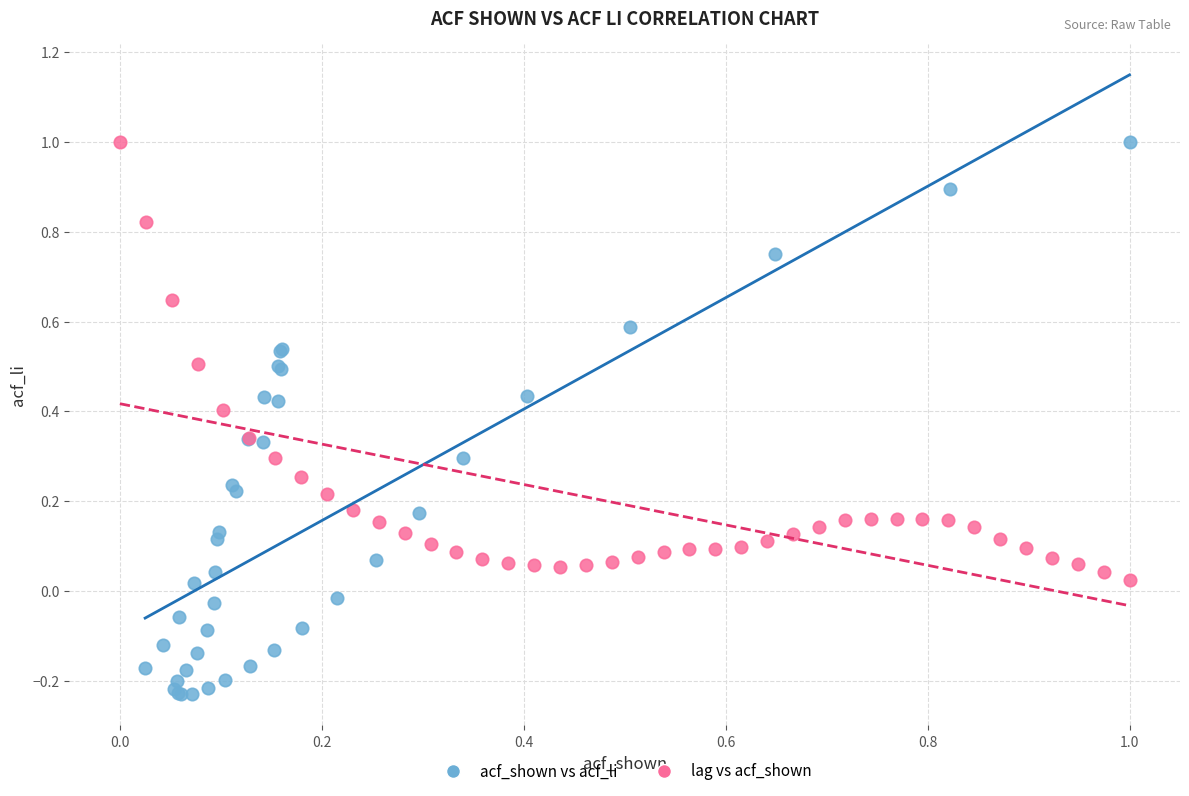

What are all the series names shown in the legend?

acf_shown vs acf_li, lag vs acf_shown